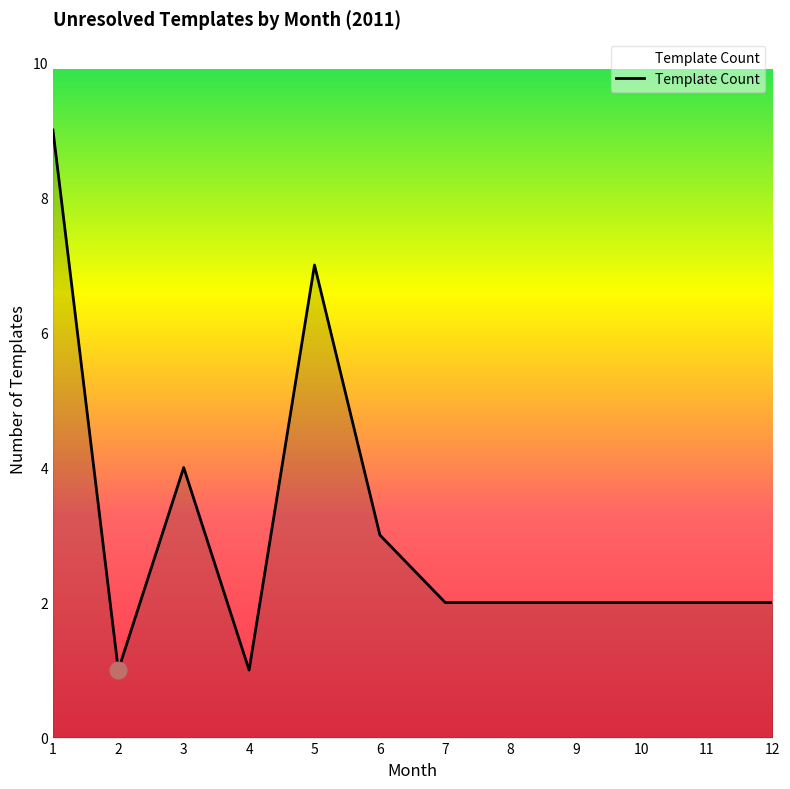

Approximately how many times larger is the value at 4 compared to 12?

0.5